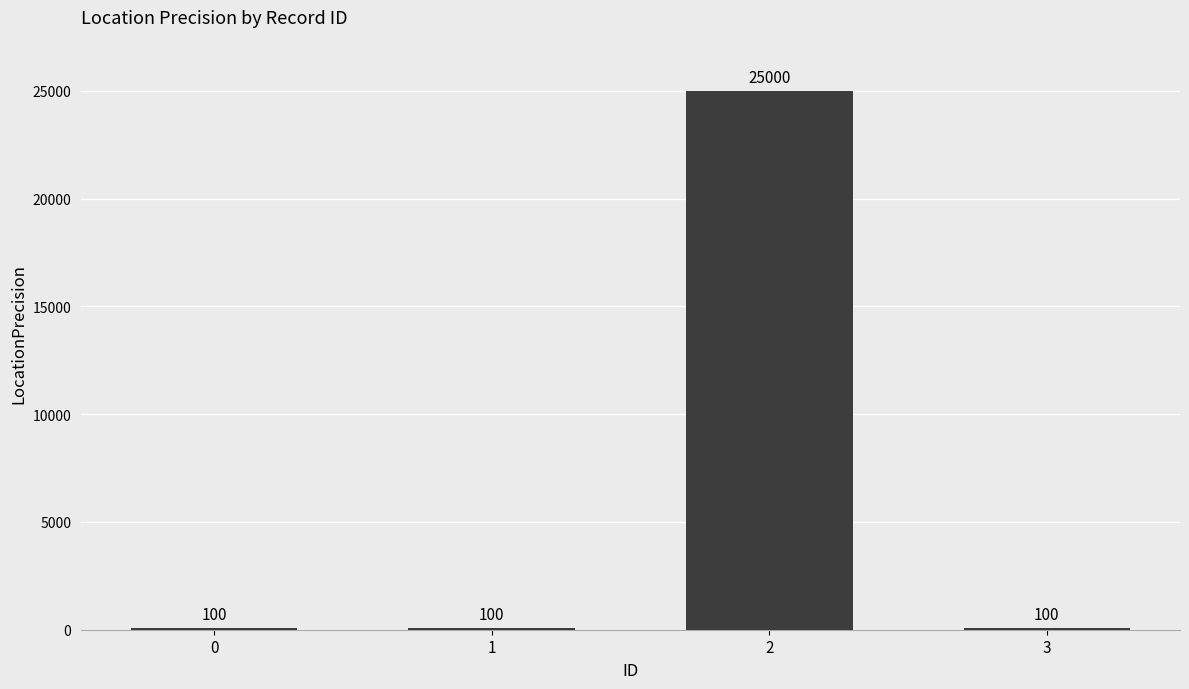

Is it true that the value at 3 is 100?

True